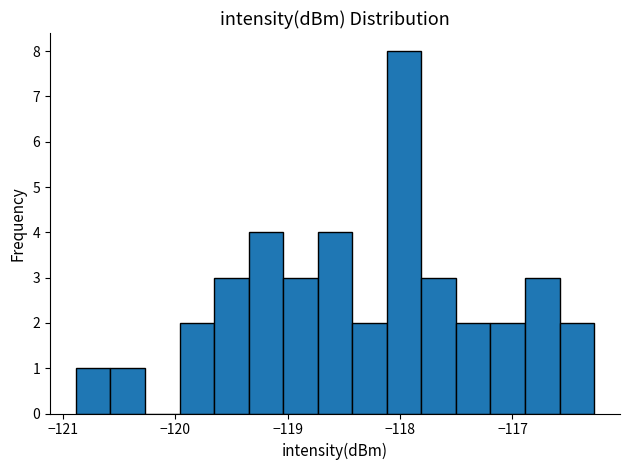

Read against the x-axis, roughly where is the centre of the tallest bar?

-118.0